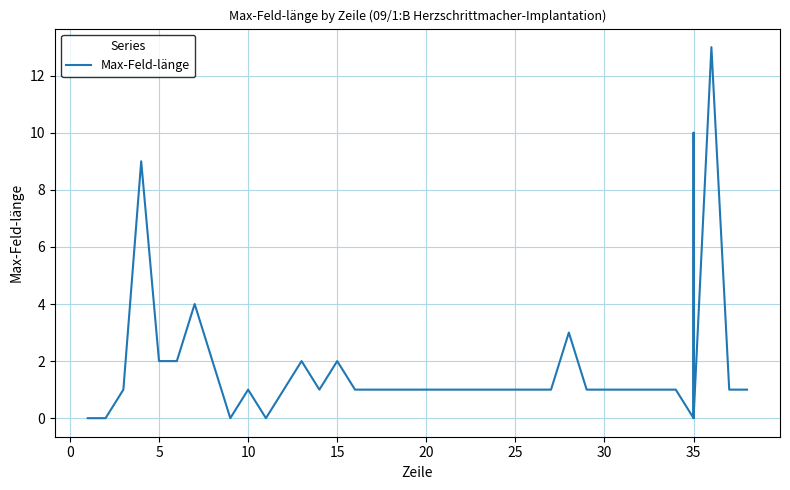

Is it true that the value at 10 is 1?

False